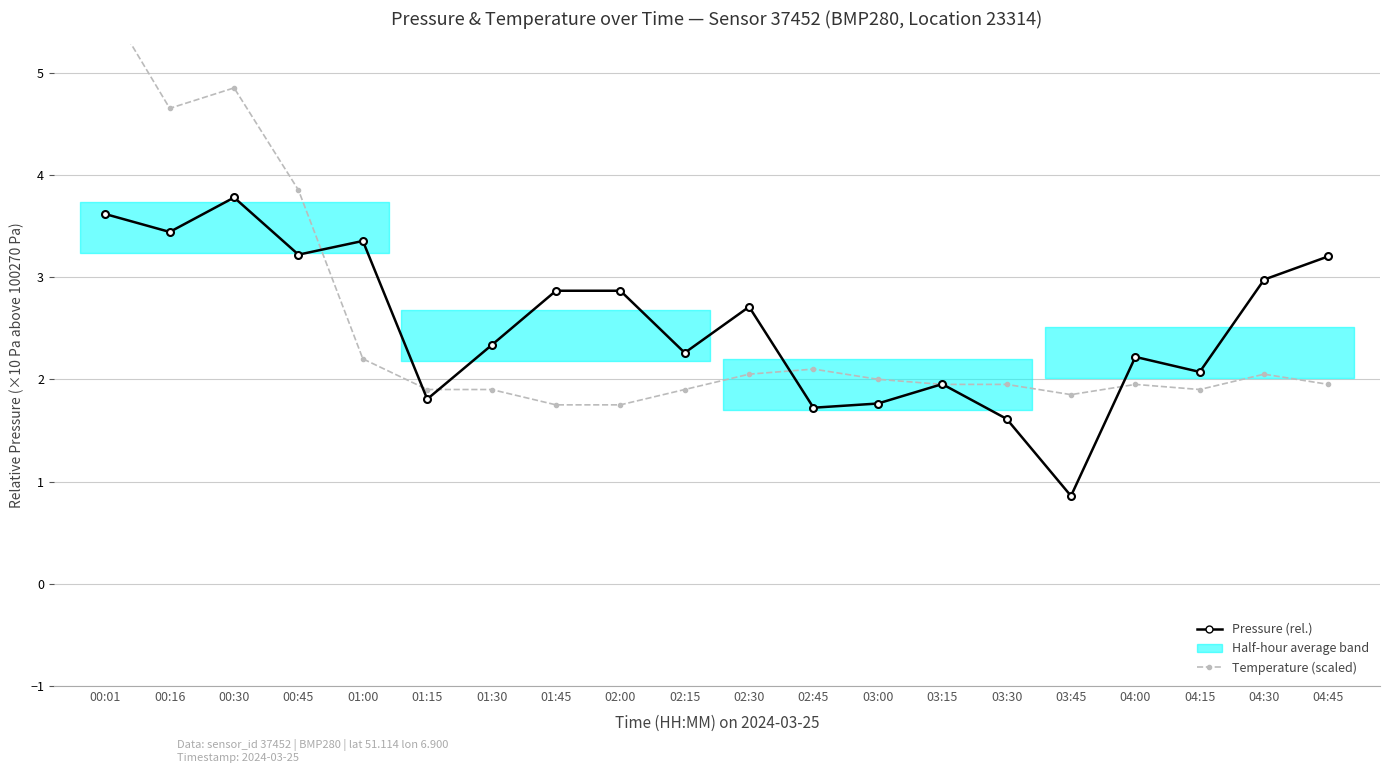

What is the sum of all Pressure (relative, ×10 Pa above 100270) values?

50.6